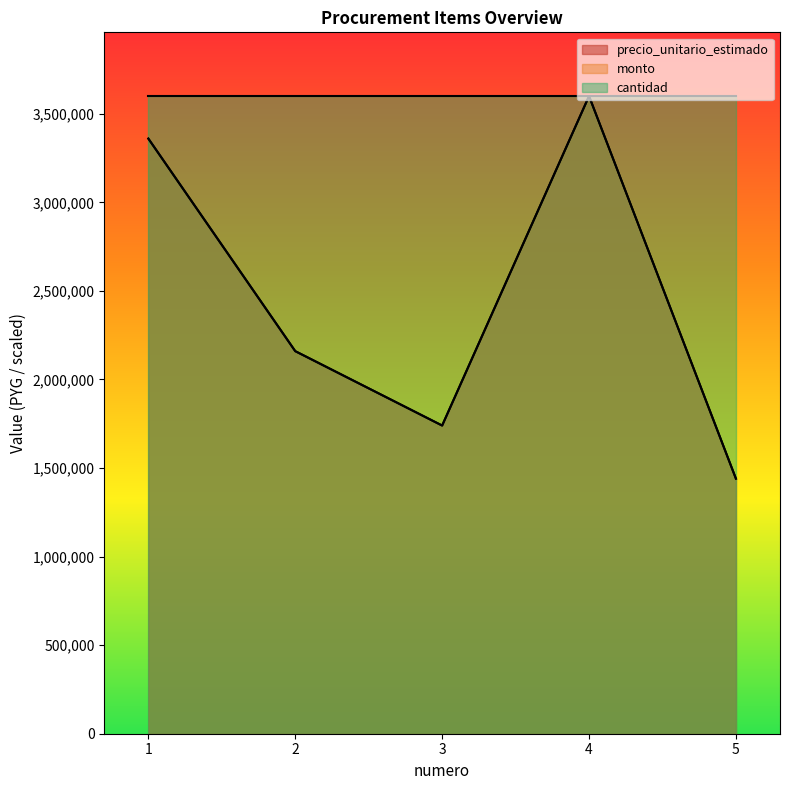

True or false: monto and precio_unitario_estimado intersect in this chart.

False